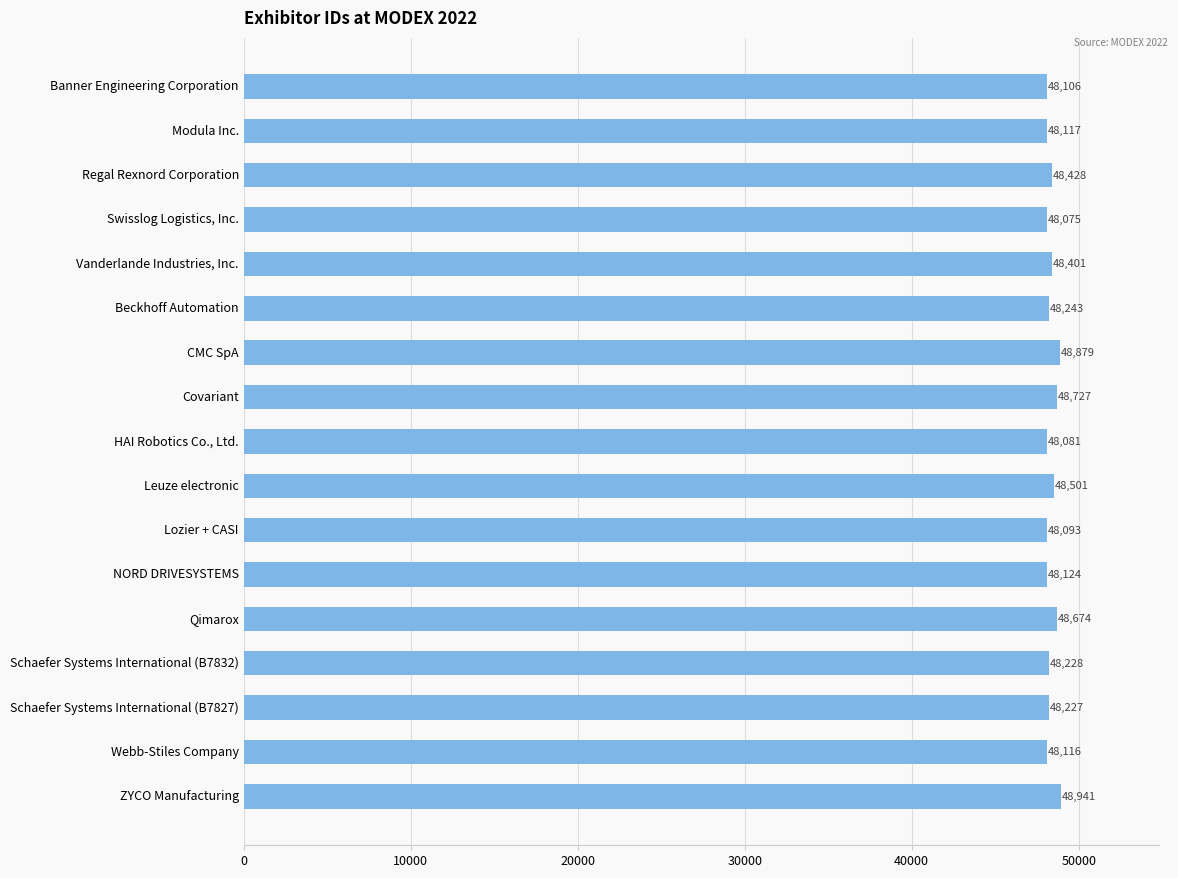

Does the chart contain stacked bars?

No